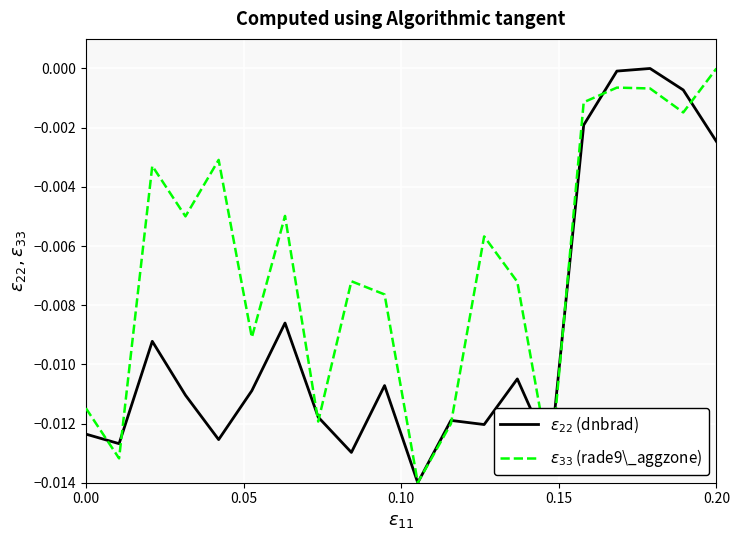

Which series has the largest range (max minus min)?

$\varepsilon_{22}$ (dnbrad)